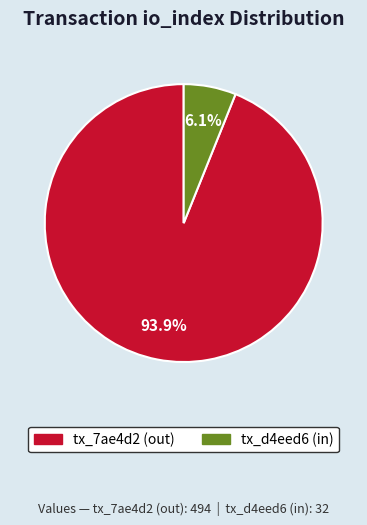

Between tx_d4eed6 (in) and tx_7ae4d2 (out), which is larger?

tx_7ae4d2 (out)